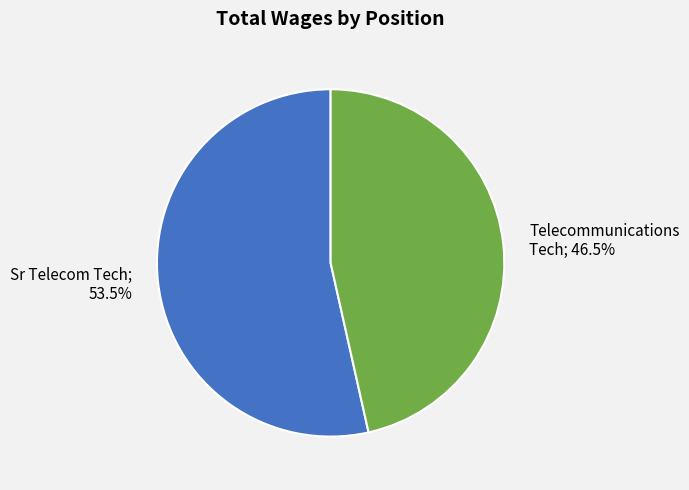

To the nearest percent, what is the combined percentage of Sr Telecom Tech and Telecommunications Tech?

100%